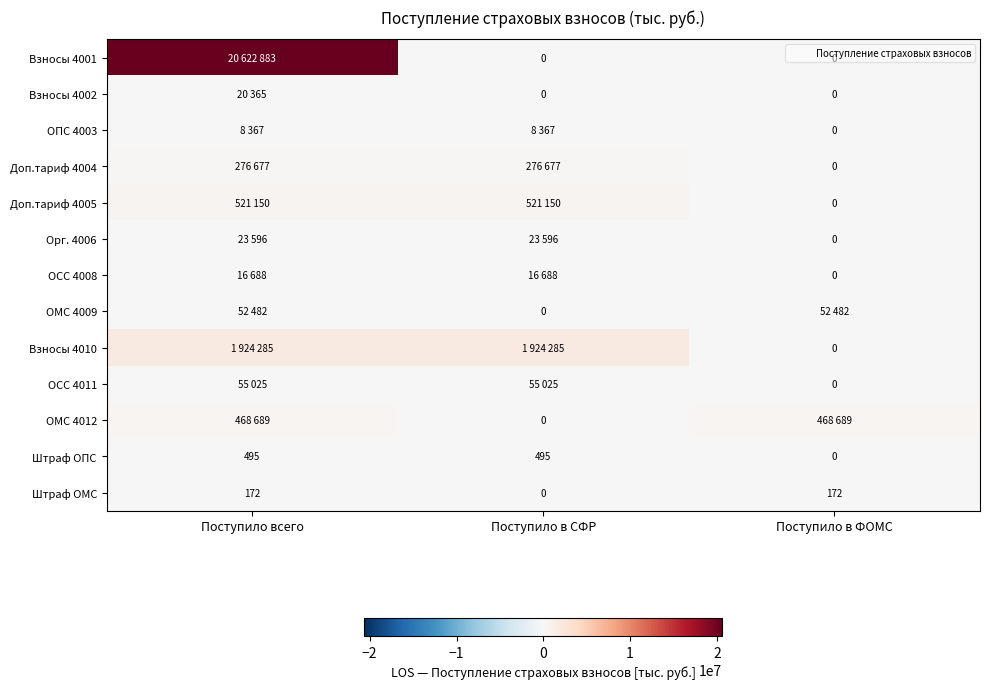

True or false: ОПС 4003 has a value of 8367 at Поступило в СФР.

True